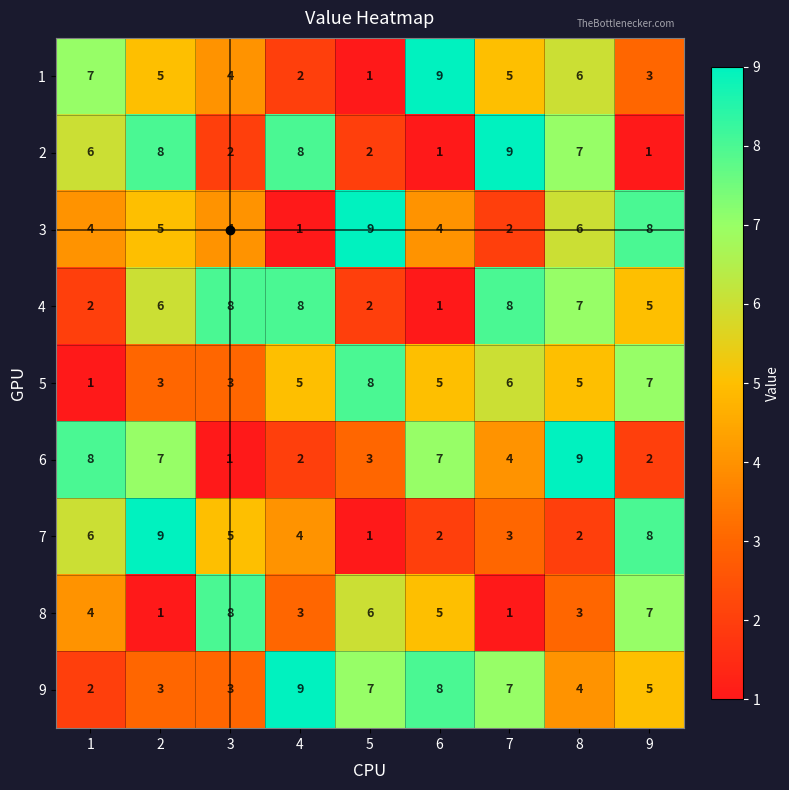

What is the highest value of the 5 series?

8